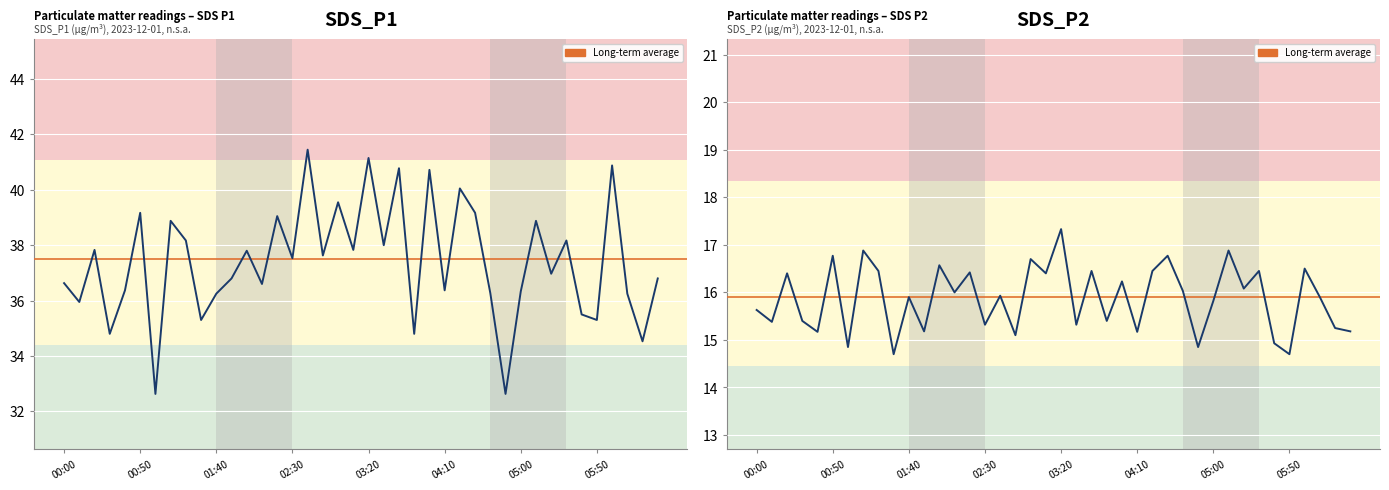

Is it true that SDS_P1 equals 40.0 at 04:20?

True